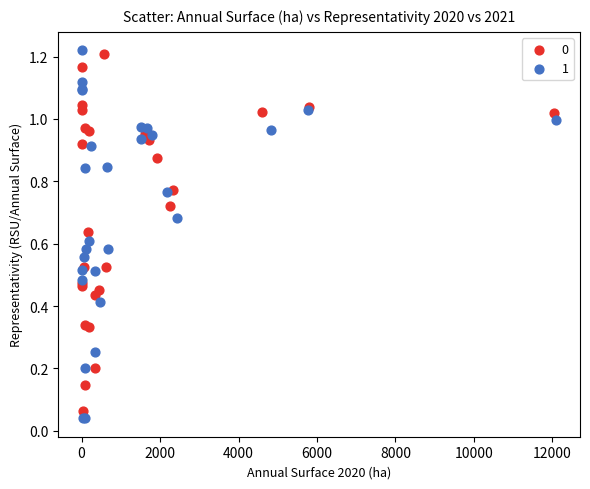

Which series has the widest spread of Y values?

1